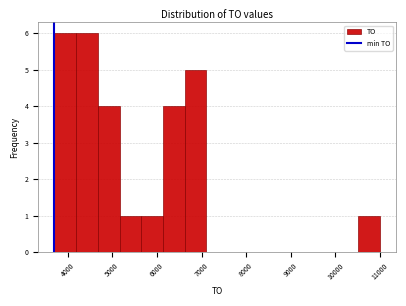

Reading left to right, list every bar in this chart as the range it spans on the x-axis followed by its height. Neither the bar edges nor the heights are printed on the chart, so give them approximately, as read against the axes.

3700 to 4200: 6
4200 to 4700: 6
4700 to 5200: 4
5200 to 5600: 1
5600 to 6100: 1
6100 to 6600: 4
6600 to 7100: 5
7100 to 7600: 0
7600 to 8100: 0
8100 to 8600: 0
8600 to 9100: 0
9100 to 9500: 0
9500 to 10000: 0
10000 to 10500: 0
10500 to 11000: 1